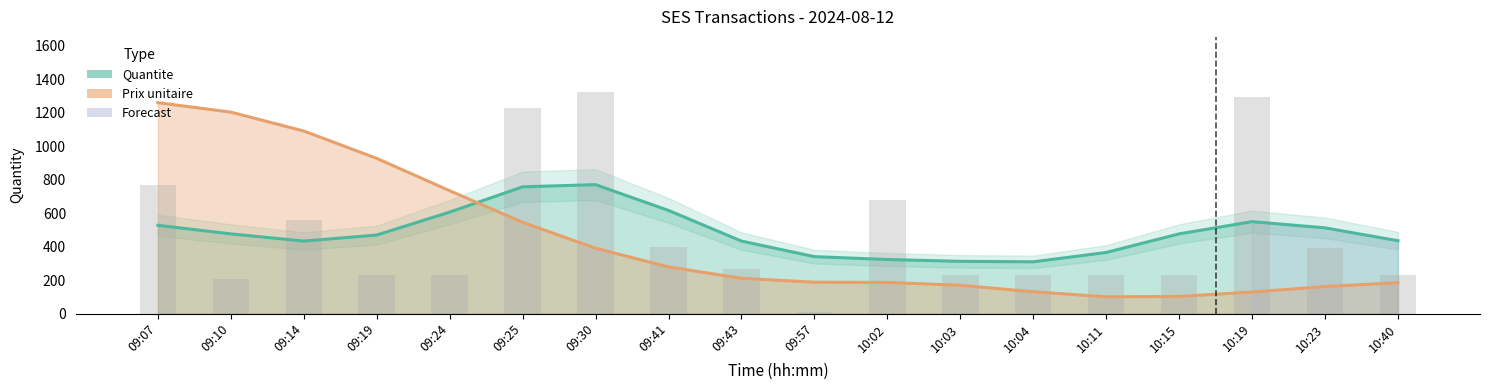

Where does the Quantite series first go above 269?

09:07